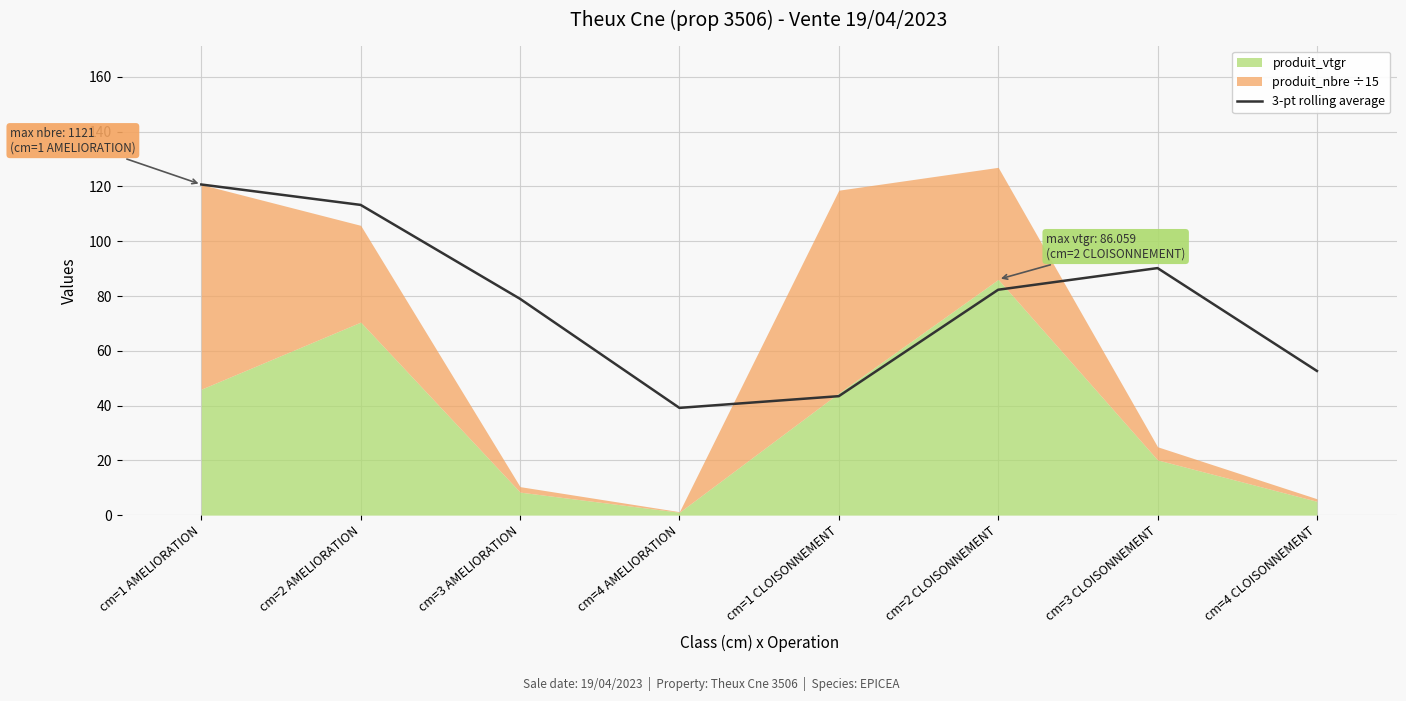

Which category has the lowest value in the 3-pt rolling average series?

cm=4 AMELIORATION